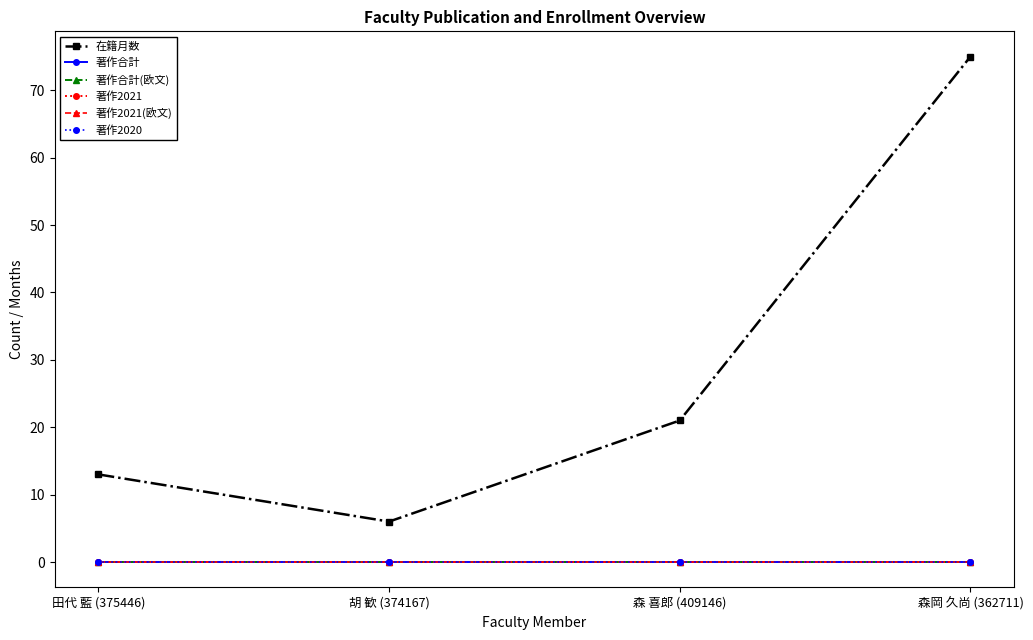

The value of 著作2021 at 胡 歓 (374167) is 0. True or false?

True